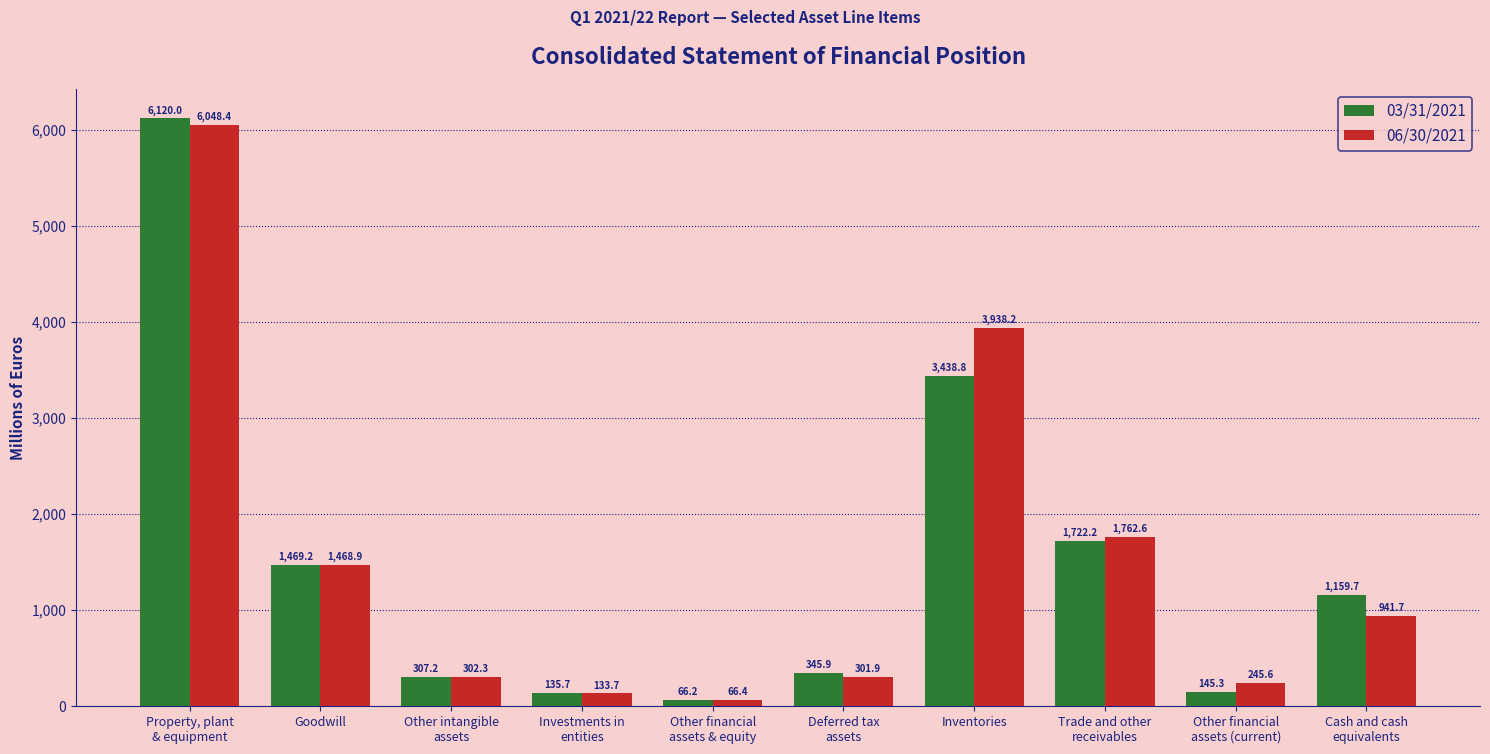

The value of 03/31/2021 at Goodwill is 2107.5. True or false?

False